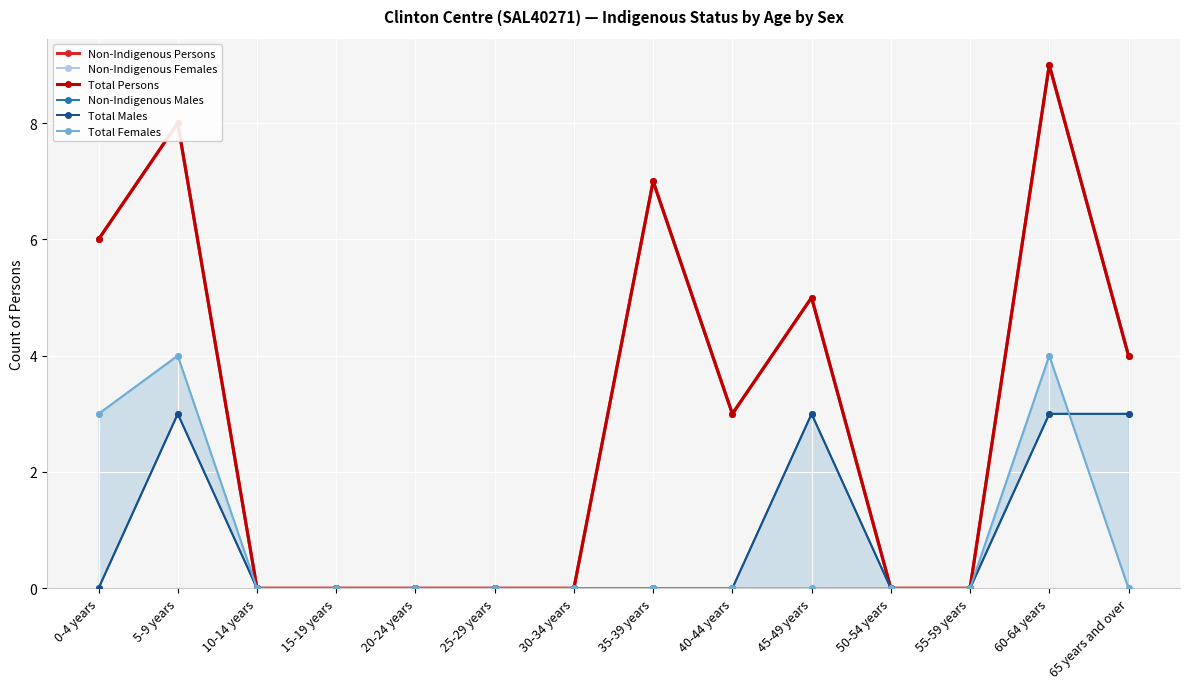

How many interior local peaks does the Non-Indigenous Persons series have?

4